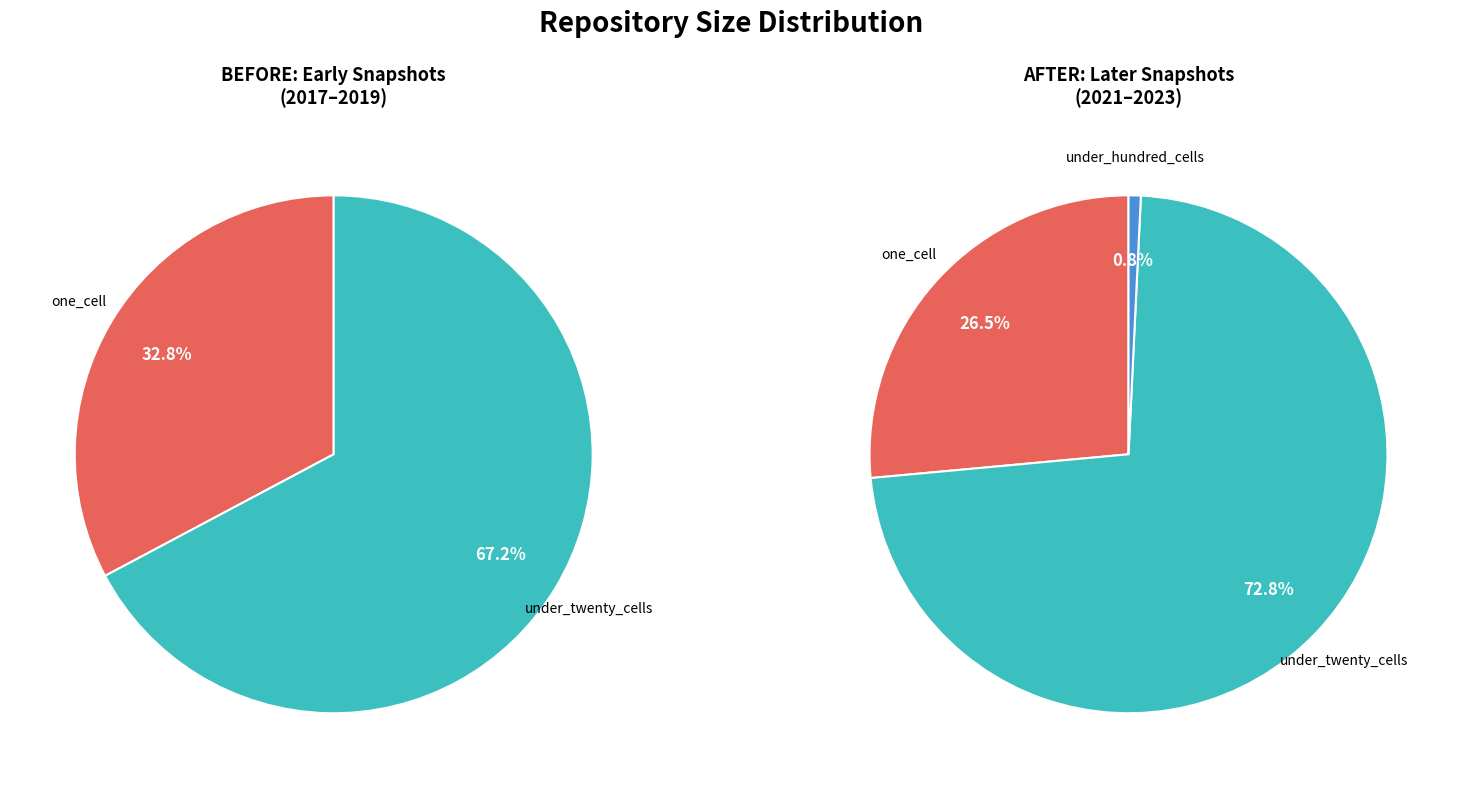

Is there any slice that represents more than half of the pie?

Yes